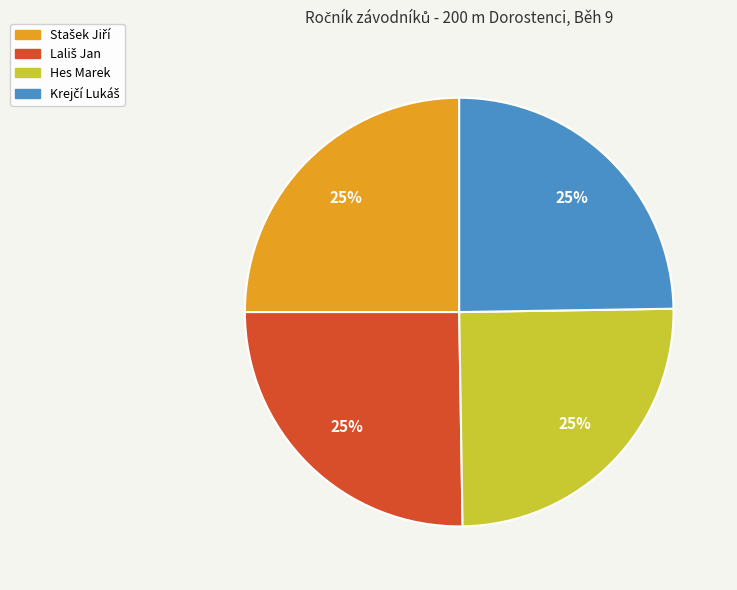

True or false: Hes Marek accounts for 39% of the total.

False